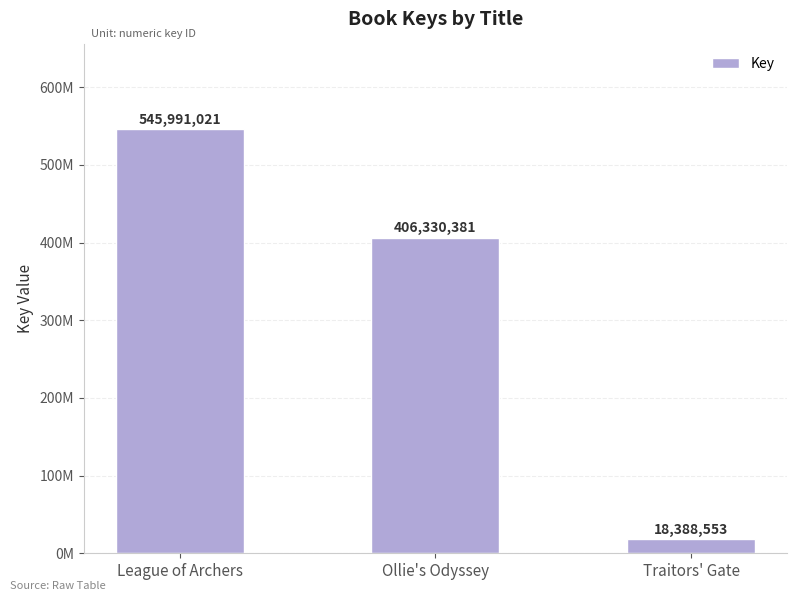

Does the chart contain stacked bars?

No